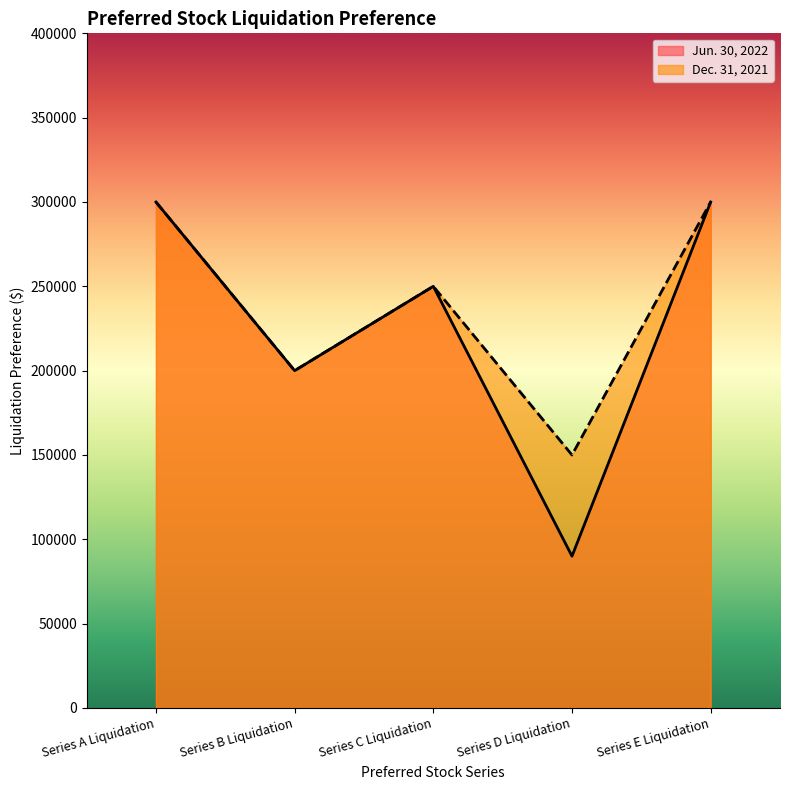

What position from the right is Series E Liquidation?

1